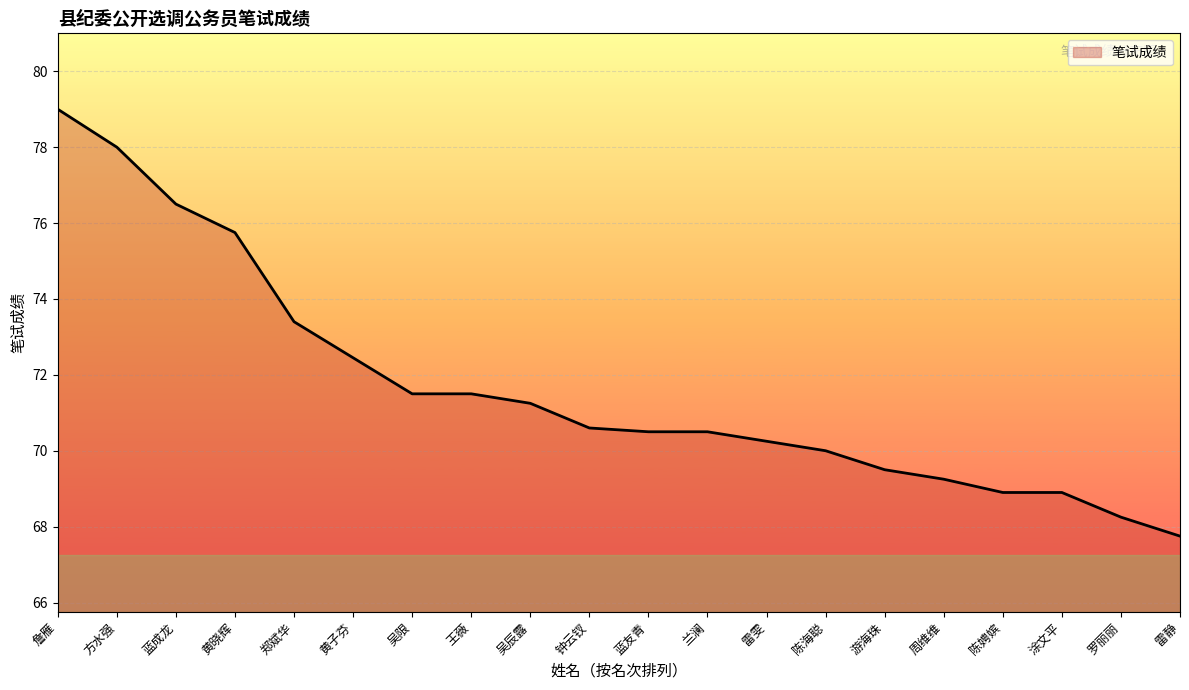

Does the chart have visible grid lines?

Yes